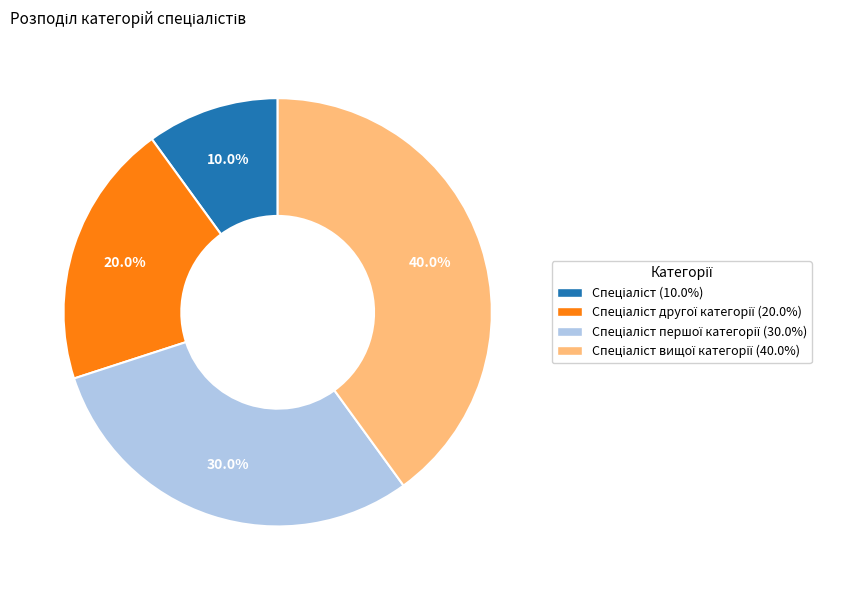

Is there a majority slice in this chart?

No